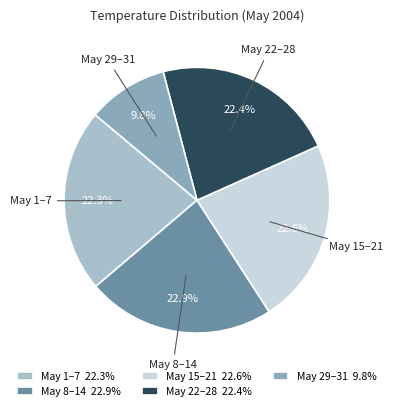

Is the sum of May 15–21 22.6% and May 1–7 22.3% greater than half?

No